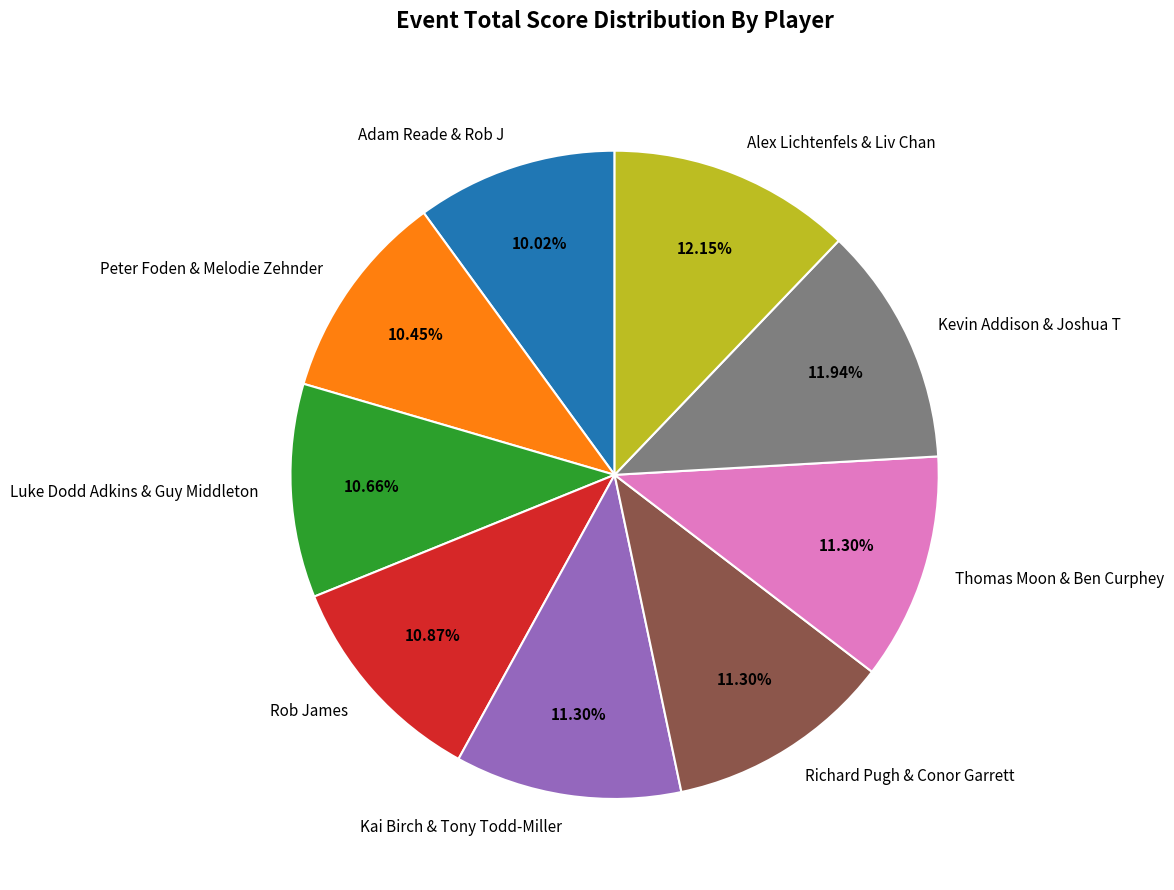

How much of the chart is everything except Thomas Moon & Ben Curphey?

88.7%